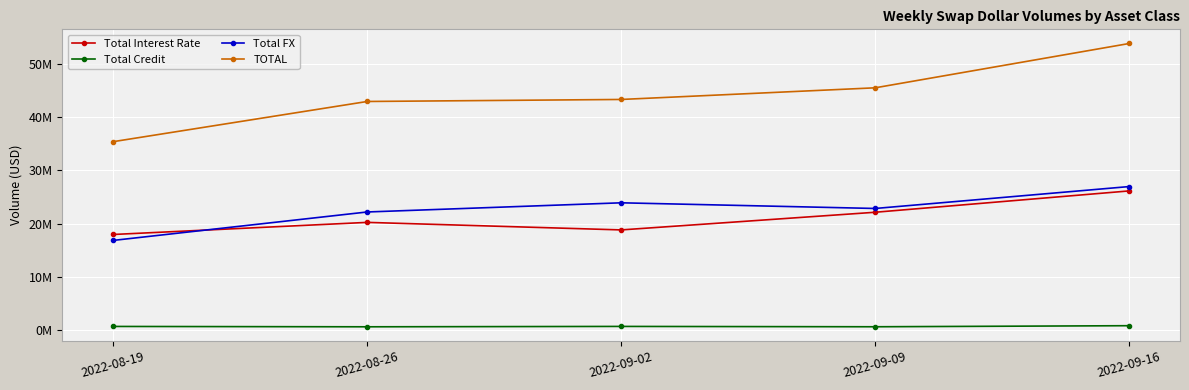

What is the sum of all TOTAL values?

221133043